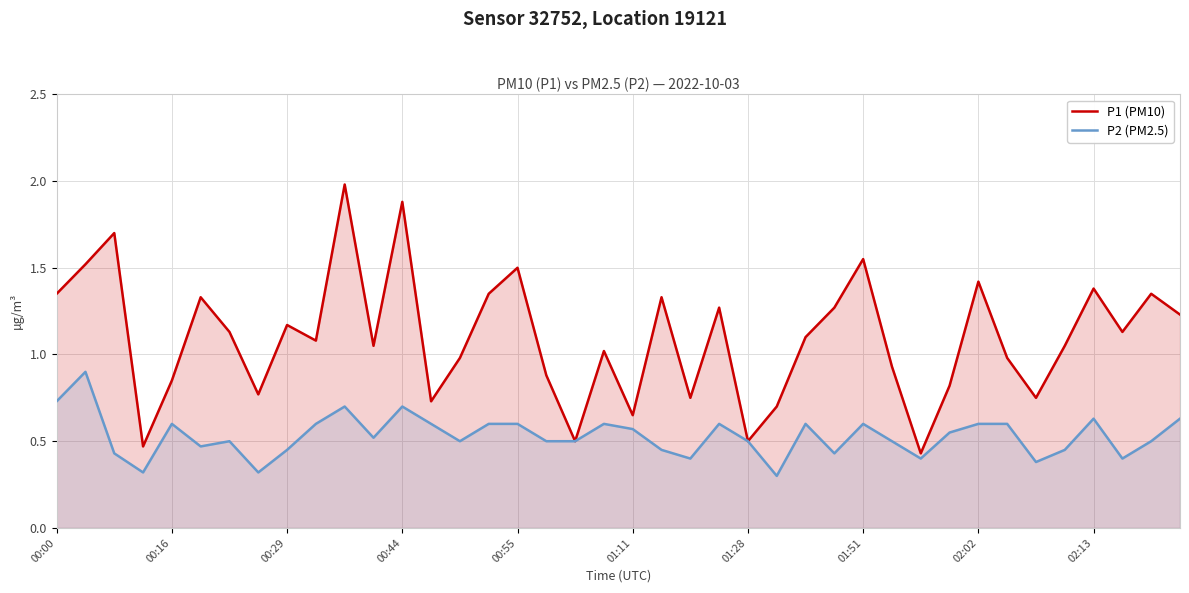

Rank the series by their maximum value, from lowest to highest.

P2 (PM2.5), P1 (PM10)